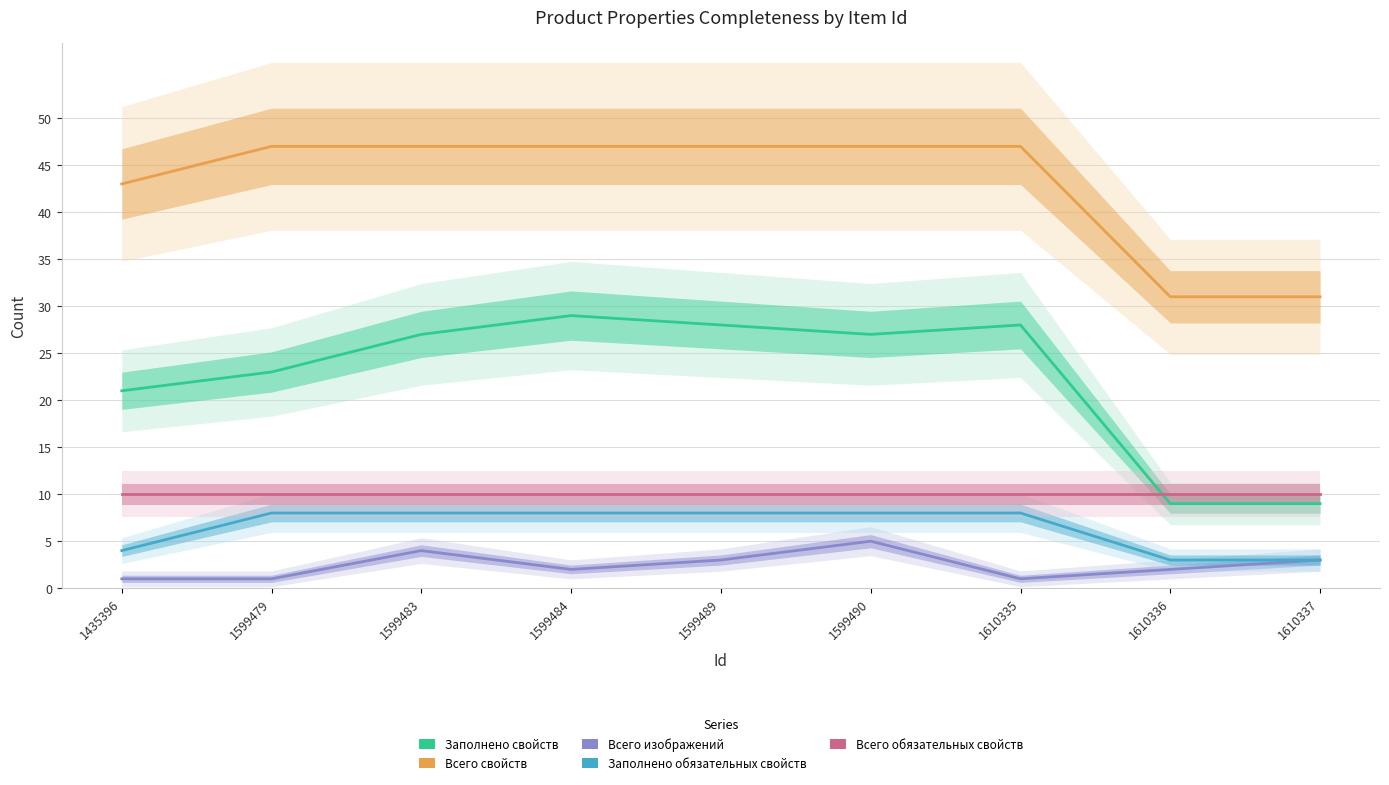

Is this an area chart (filled region under the line)?

No